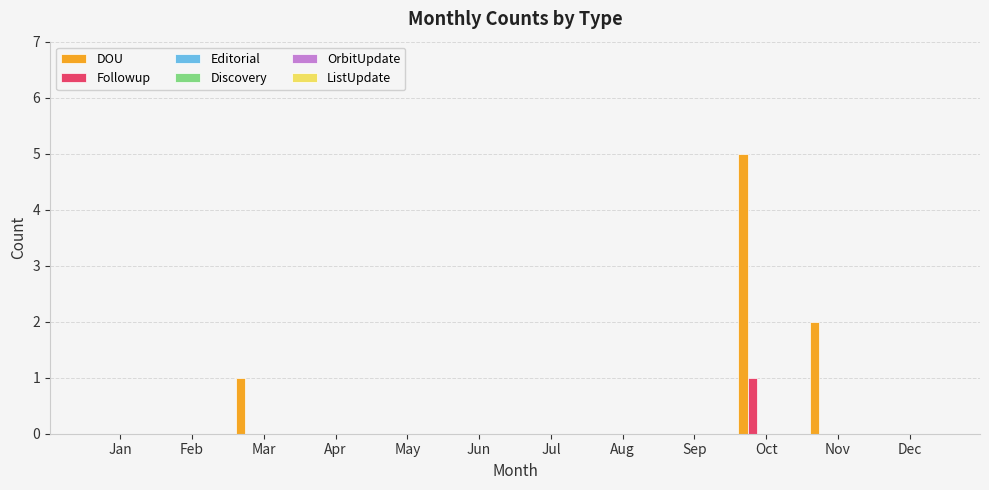

Which series has the largest total across all categories?

DOU